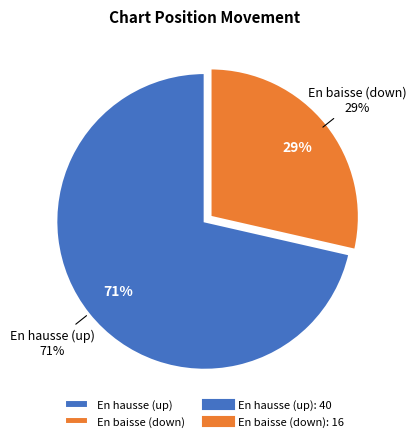

How much of the chart is everything except up?

28.6%